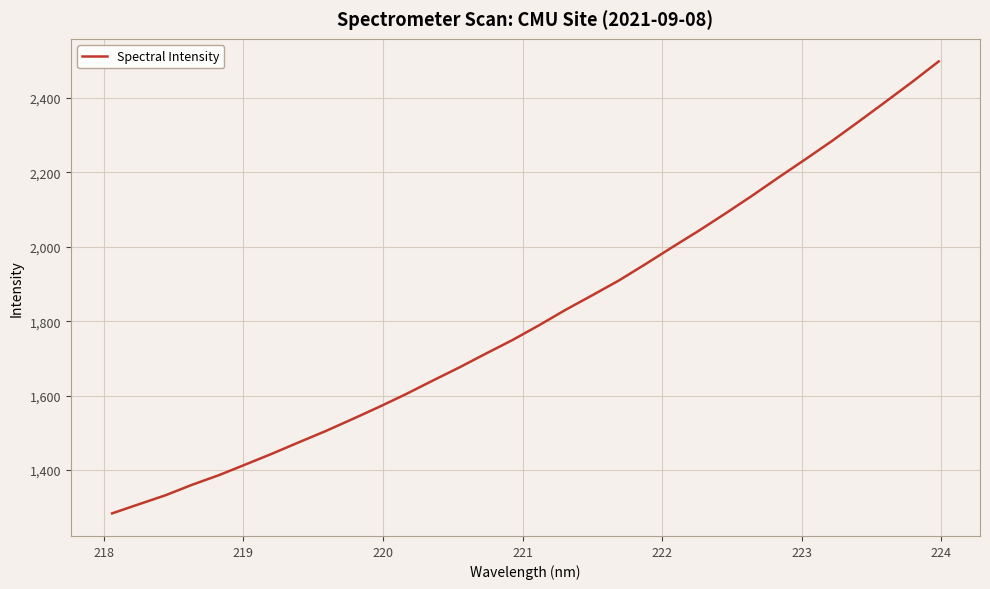

What is the difference between the second highest and second lowest values?

1135.0